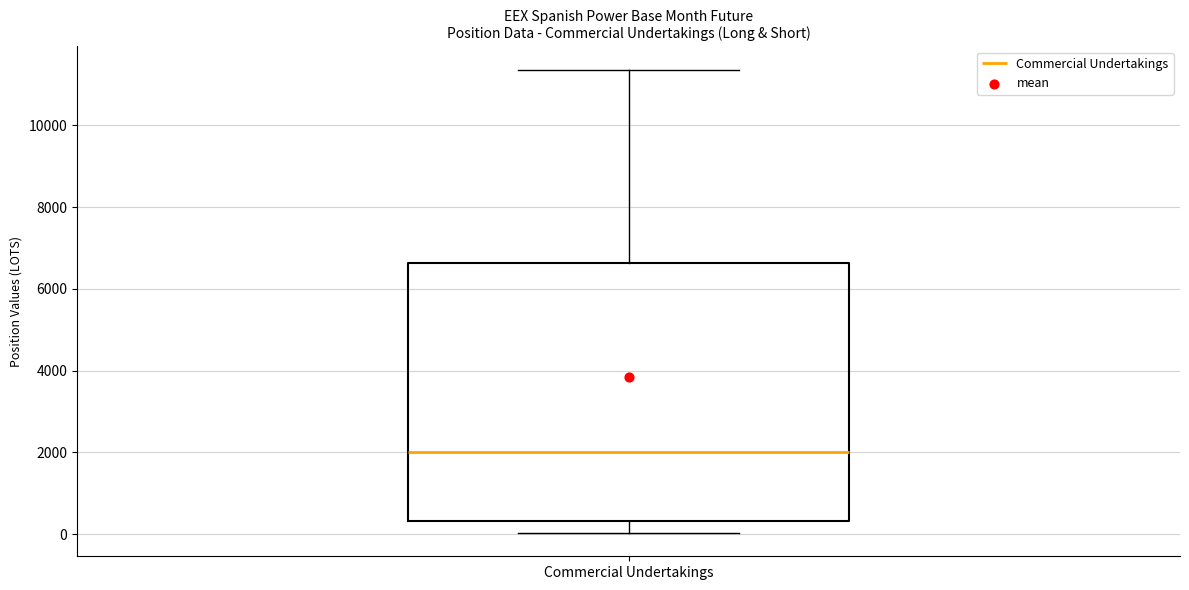

Read this box plot against the y-axis: the position of the median line, the range covered by the box, and the ends of both whiskers. The values are not printed on the chart, so give them approximately, as read against the axis.

median 2000, box 400 to 6600, whiskers 0 to 11400